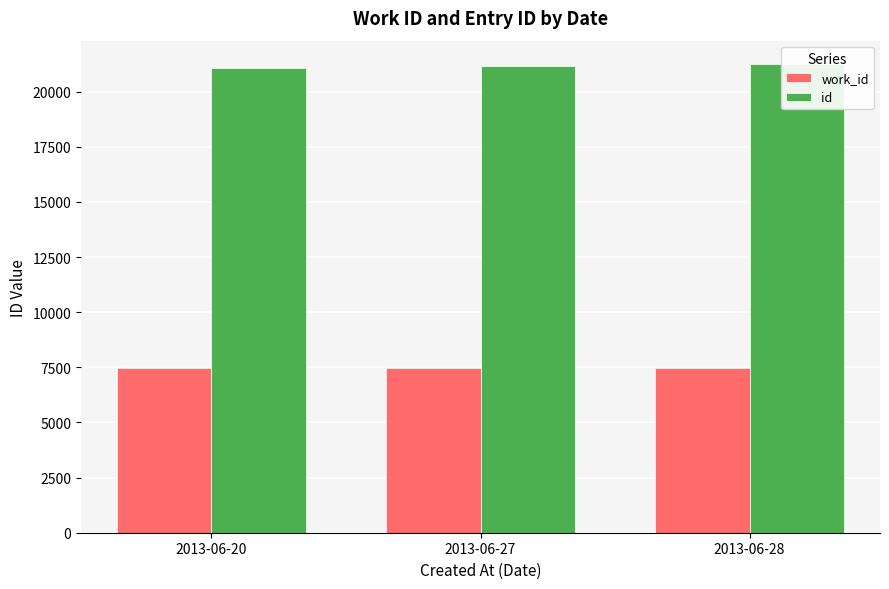

Which series has the largest total across all categories?

id